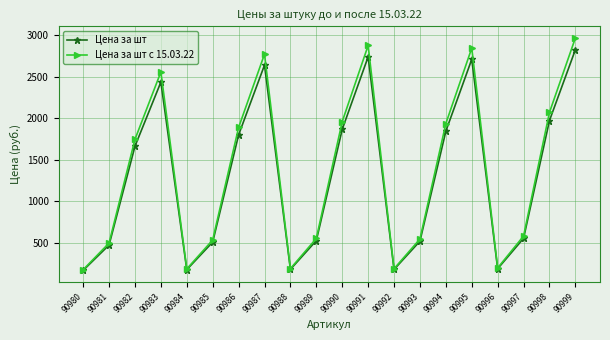

Is this an area chart (filled region under the line)?

No